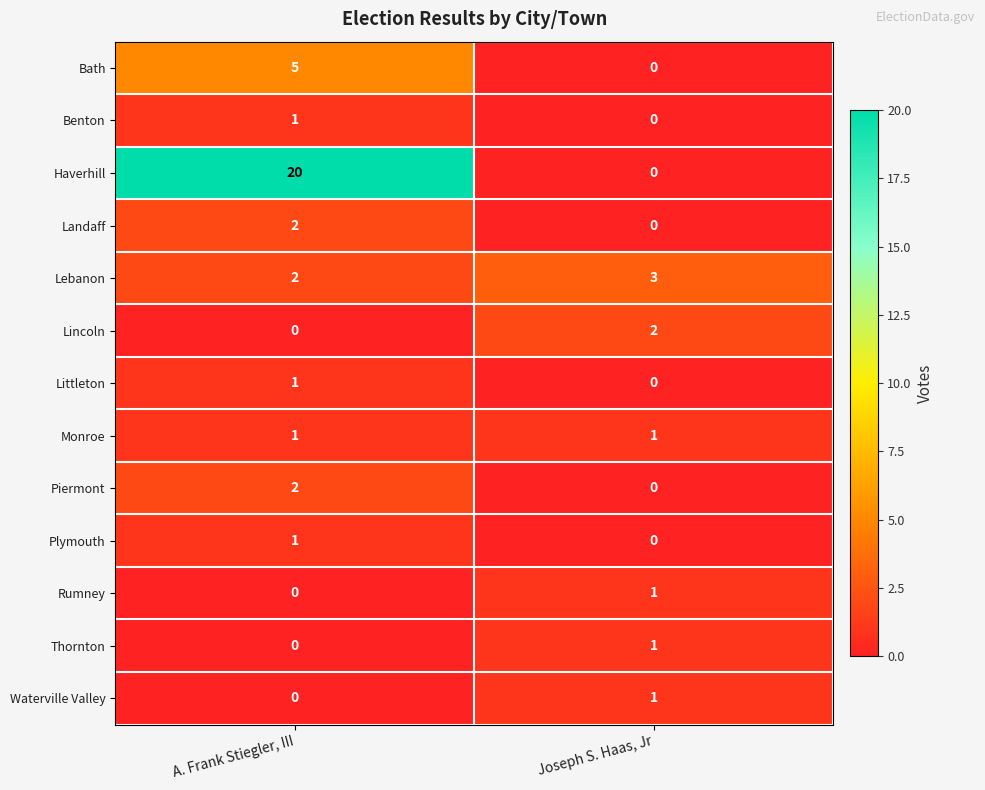

Which label corresponds to the largest value in the chart?

A. Frank Stiegler, III